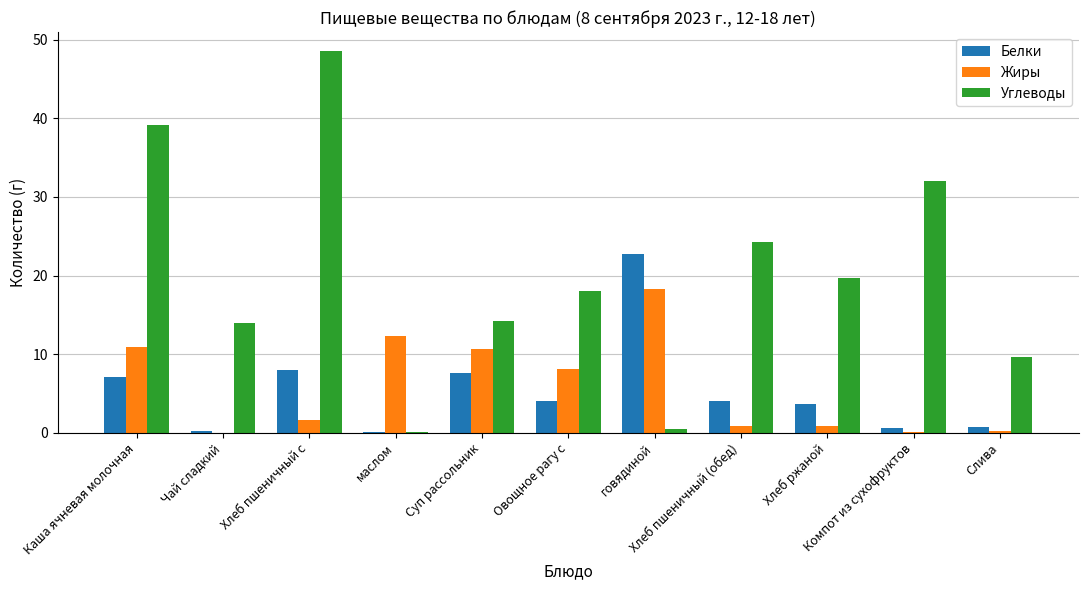

How many distinct data groups are displayed?

3